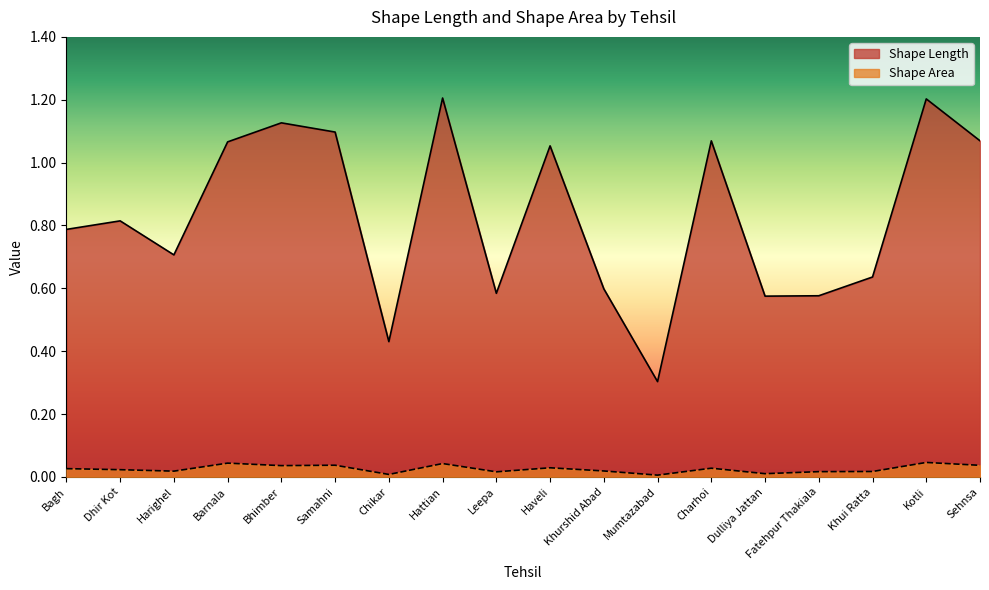

Reading left to right, what are all the values shown in this chart?

Shape Length: 0.8	0.8	0.7	1.1	1.1	1.1	0.4	1.2	0.6	1.1	0.6	0.3	1.1	0.6	0.6	0.6	1.2	1.1
Shape Area: 0.0	0.0	0.0	0.0	0.0	0.0	0.0	0.0	0.0	0.0	0.0	0.0	0.0	0.0	0.0	0.0	0.0	0.0